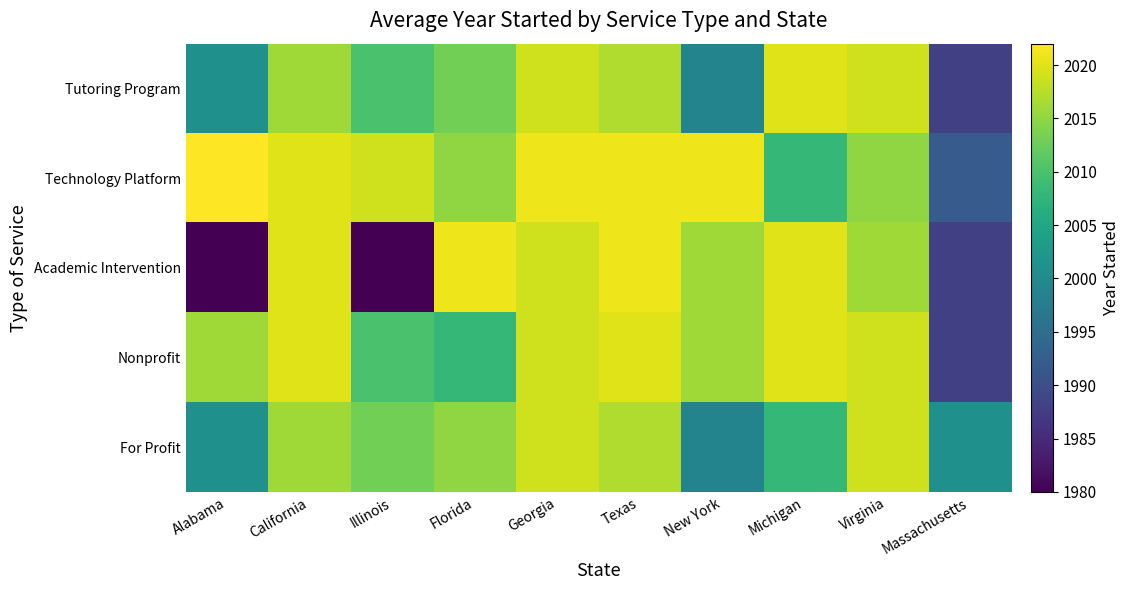

Which series has the largest total across all categories?

Technology Platform